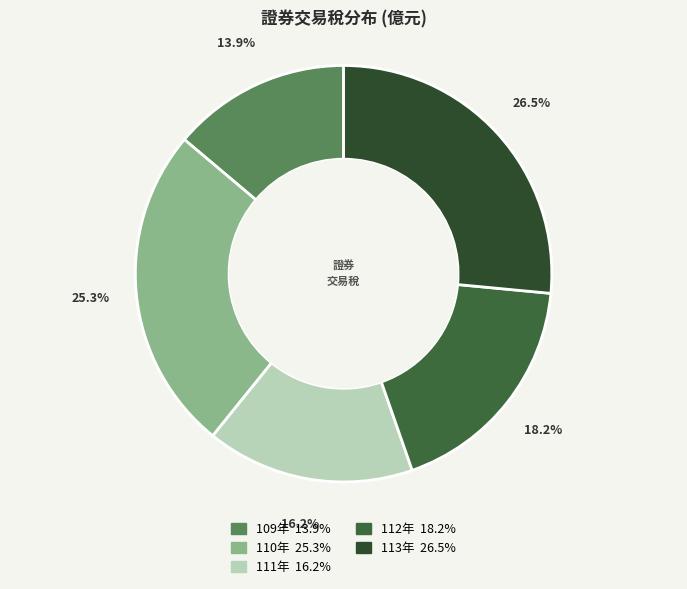

Does 113年 represent more than half of the total?

No